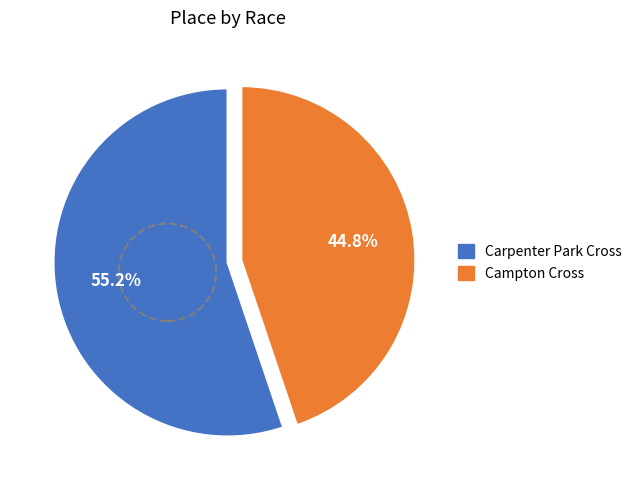

Rank the categories by value from lowest to highest.

Campton Cross, Carpenter Park Cross